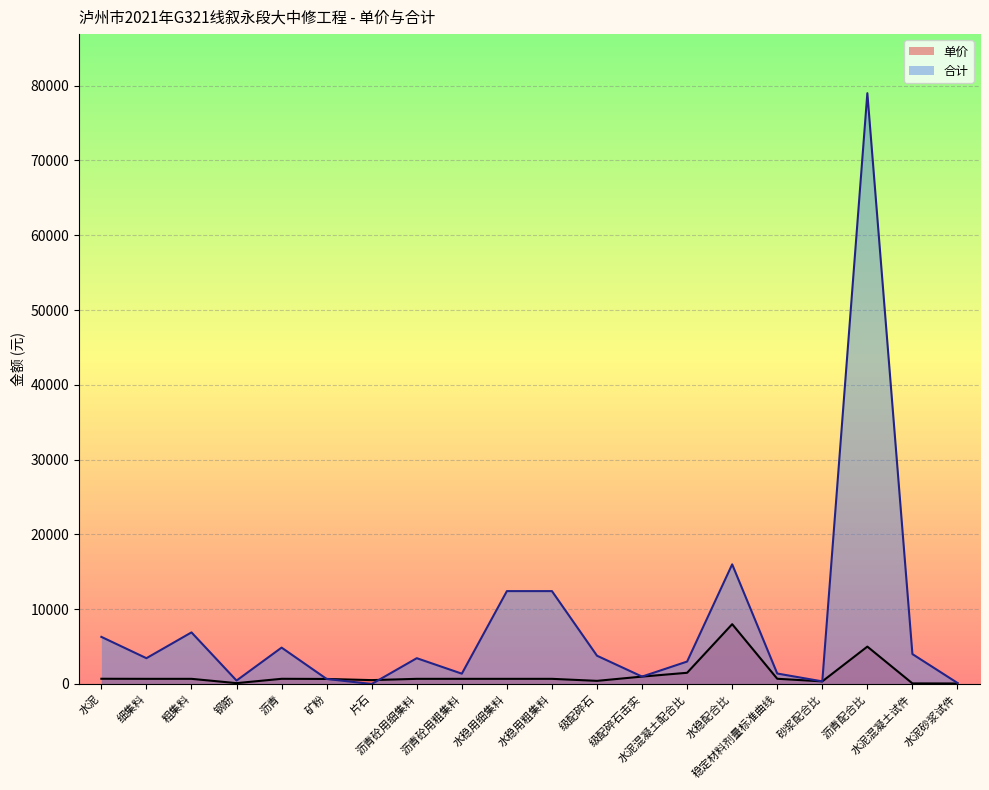

What is the sum of the 合计 values at 沥青 and 水稳用细集料?

17285